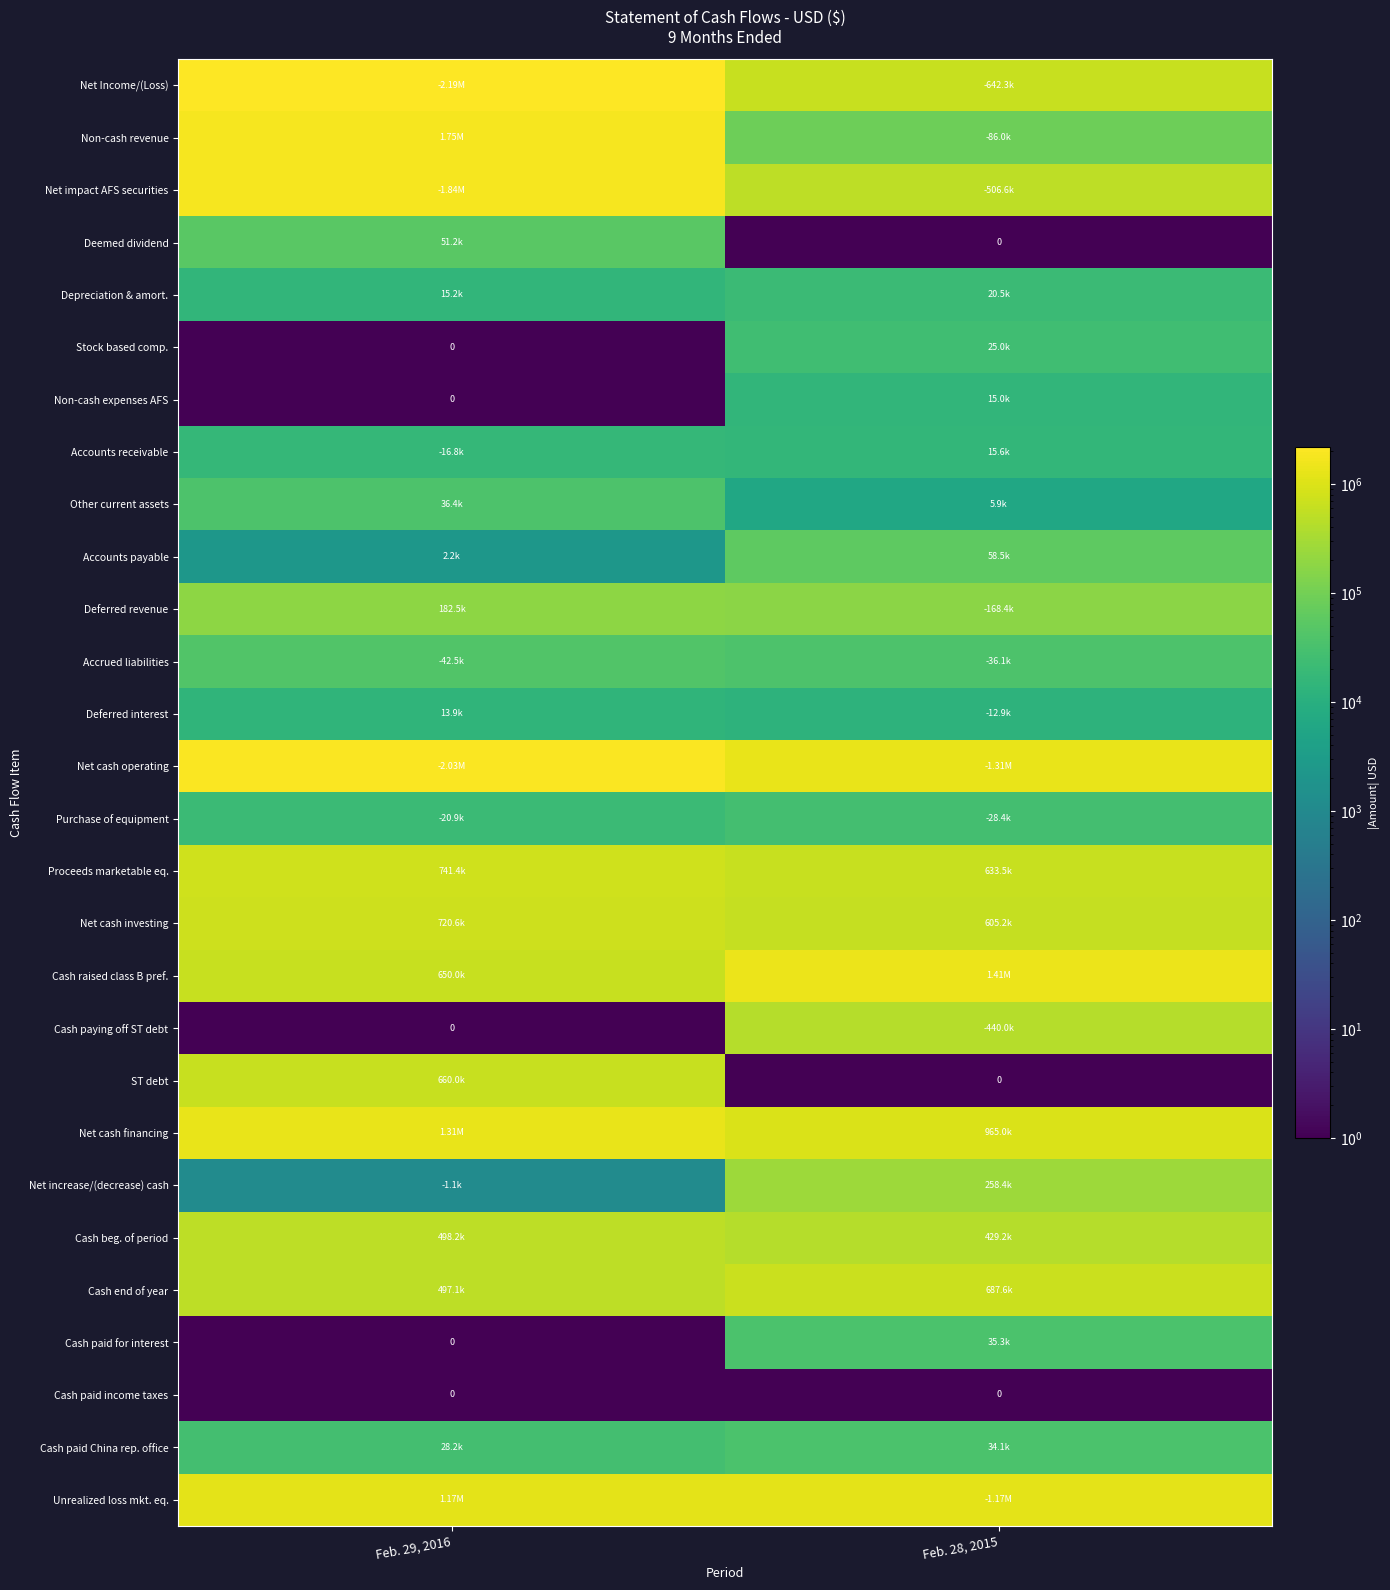

Count the number of data series in this chart.

28